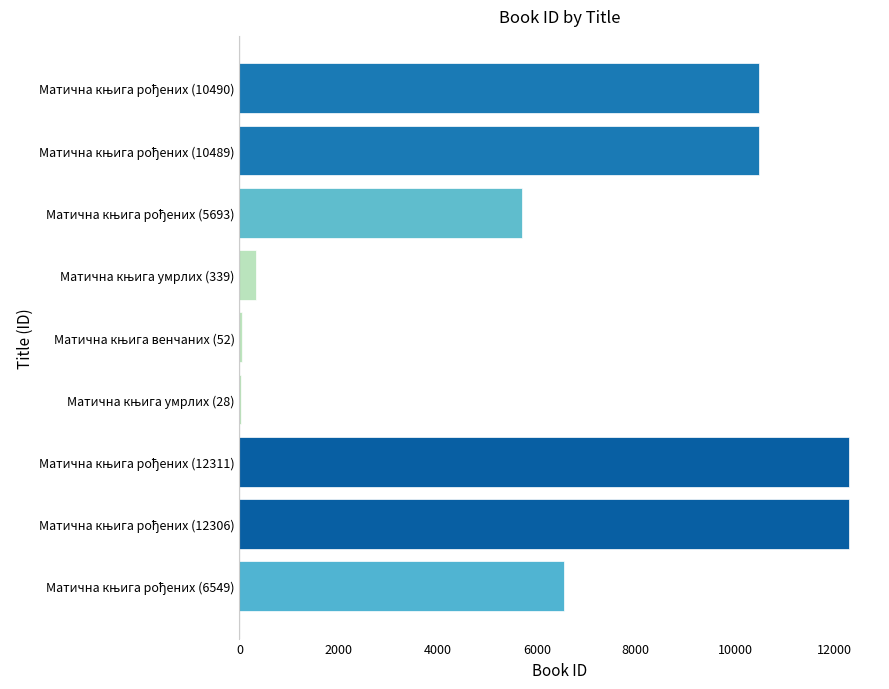

What is the sum of all values?

58257